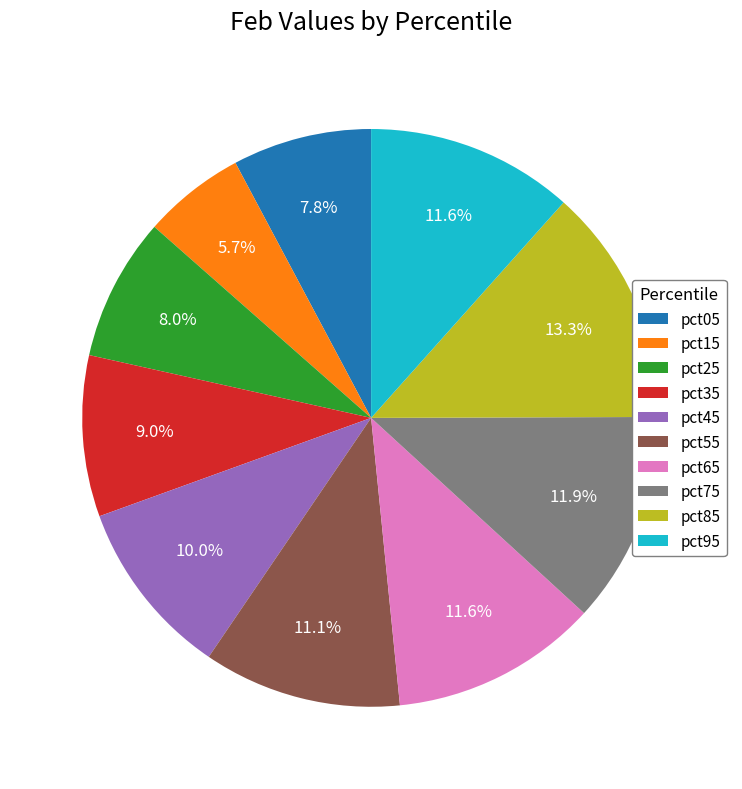

Combined, do pct35 and pct55 account for over 50%?

No